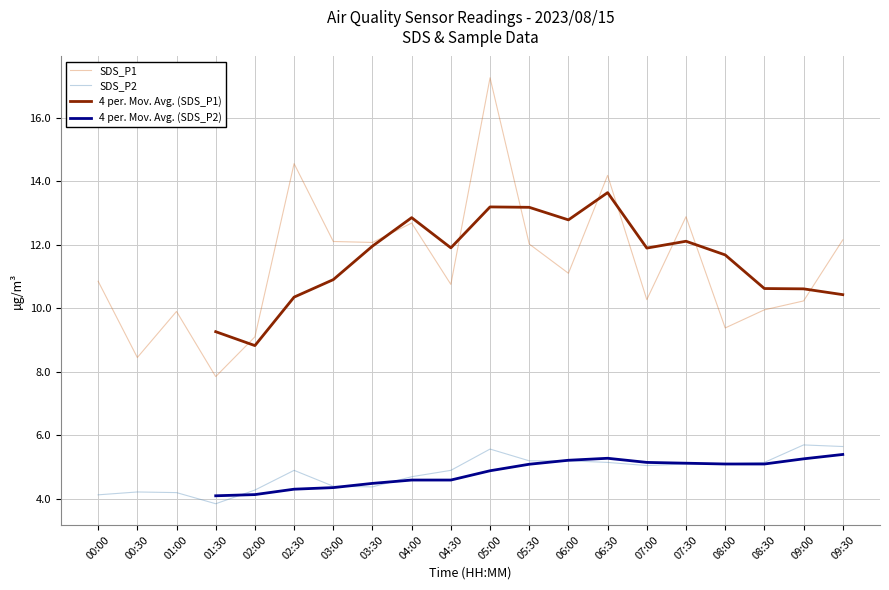

What is the difference between the maximum and minimum values in the SDS_P2 series?

1.9